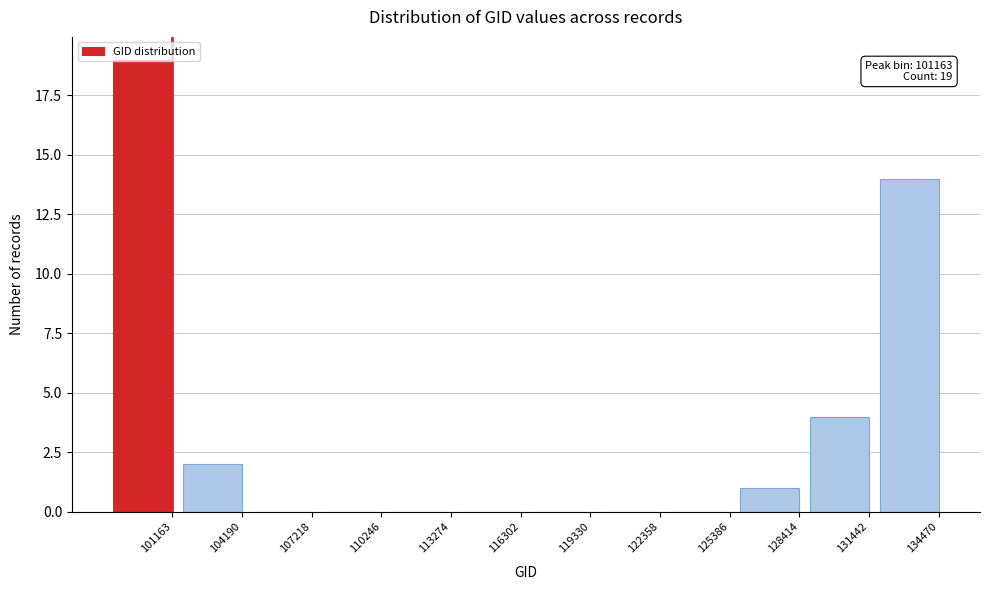

Read the value at 134470, to the nearest 5.

15